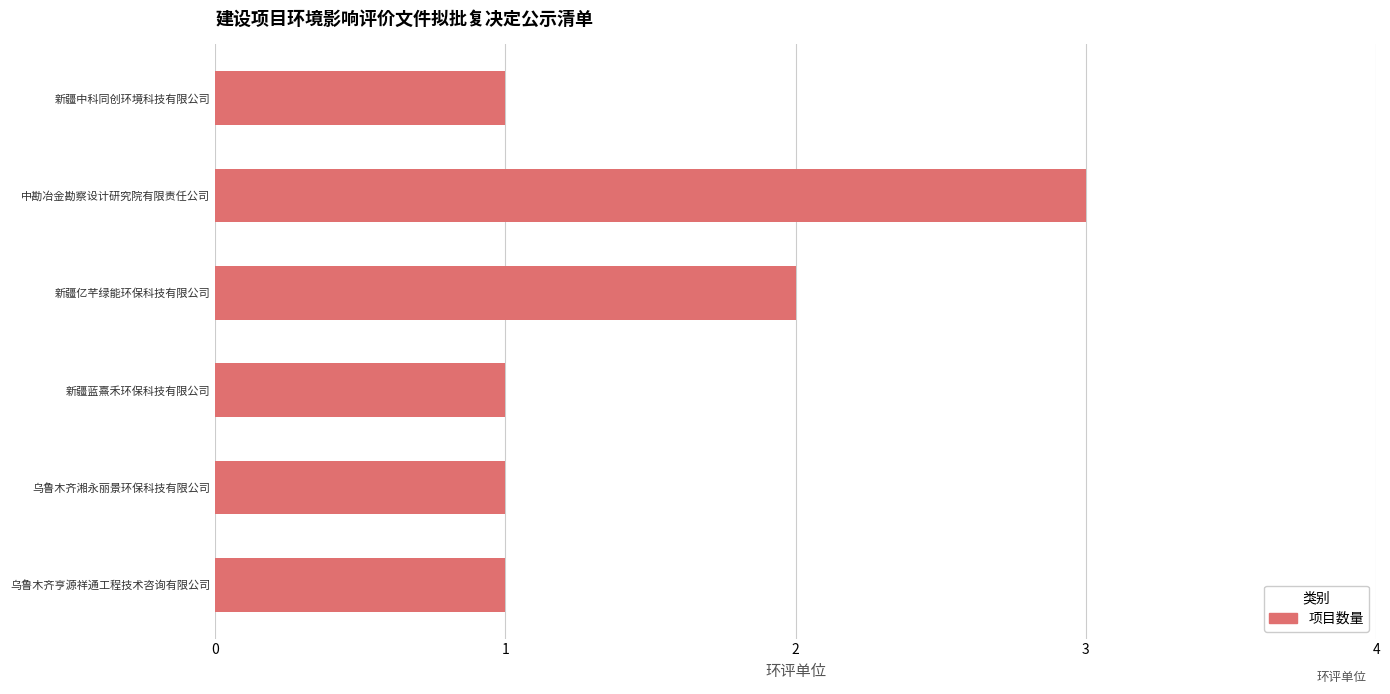

What is the ratio of the value at 中勘冶金勘察设计研究院有限责任公司 to the value at 乌鲁木齐湘永丽景环保科技有限公司?

3.0